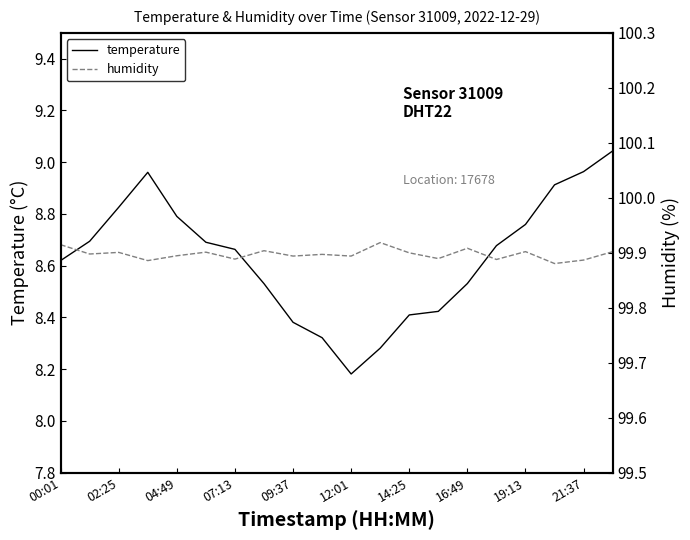

True or false: temperature and humidity intersect in this chart.

False